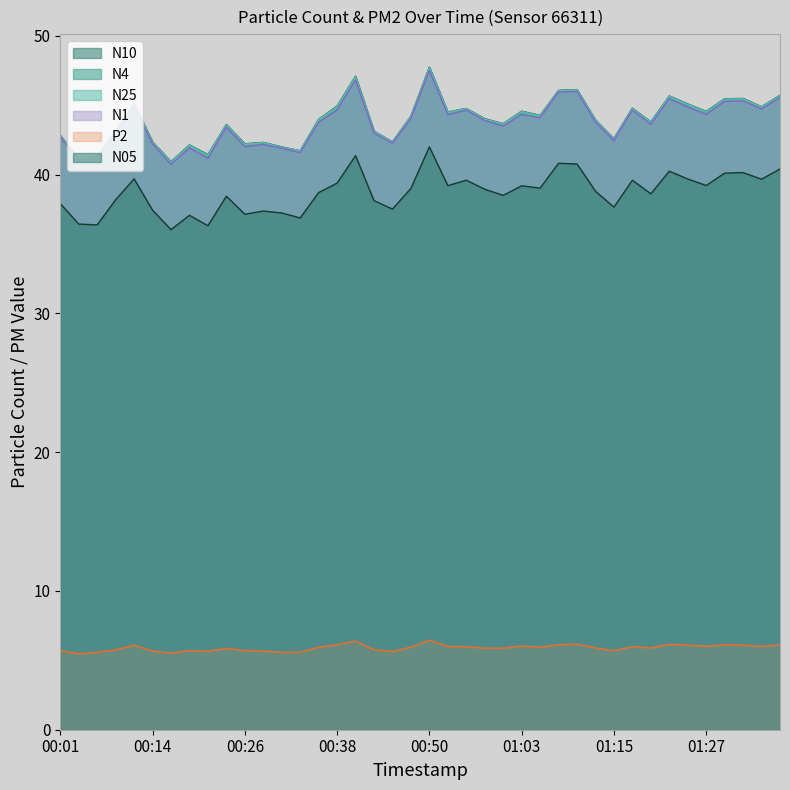

What is the sum of all N1 values?

1748.3